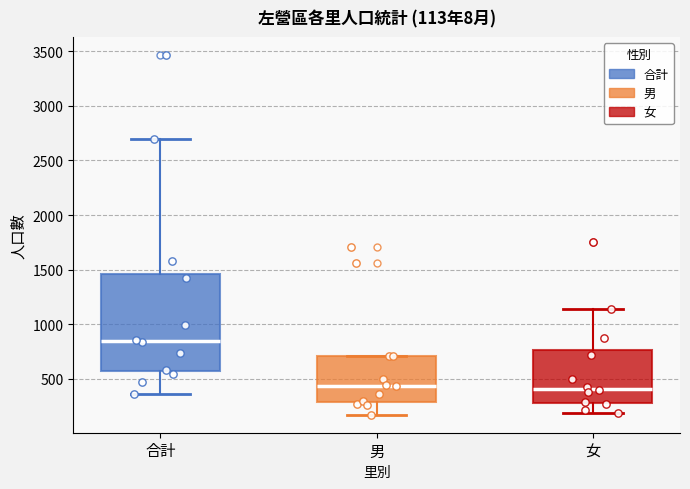

Which box is the tallest, from its lower edge to its upper edge?

合計